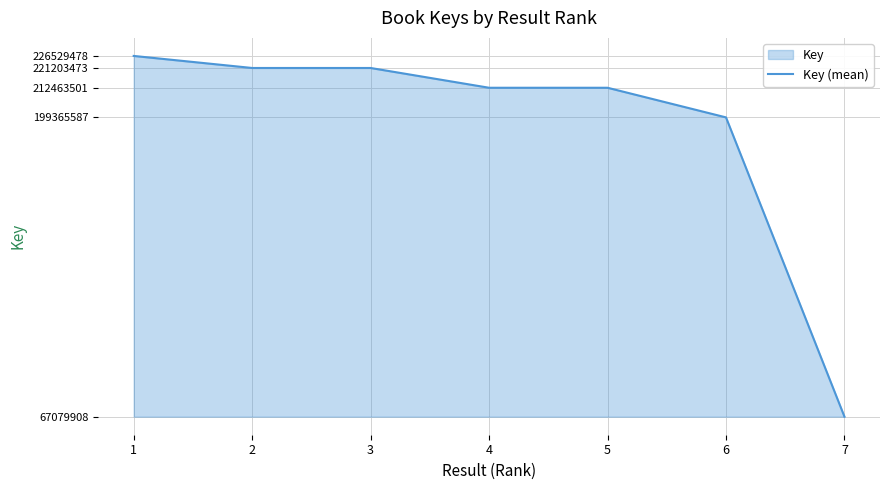

Reading left to right, list all the values displayed in this chart.

1=226529478	2=221203473	3=221203123	4=212463501	5=212463714	6=199365587	7=67079908